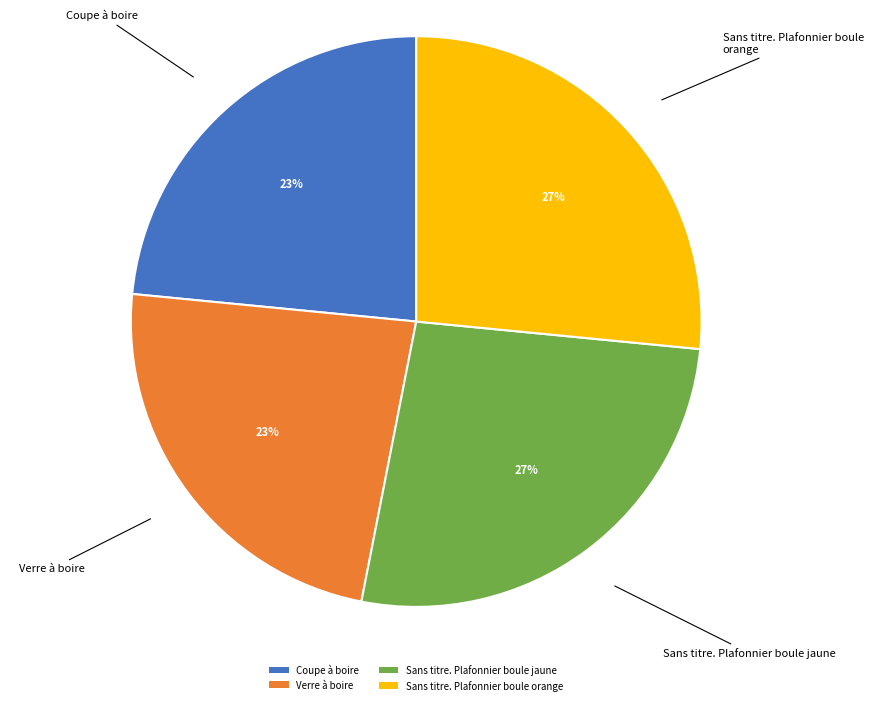

To the nearest percent, what is the average slice percentage?

25%